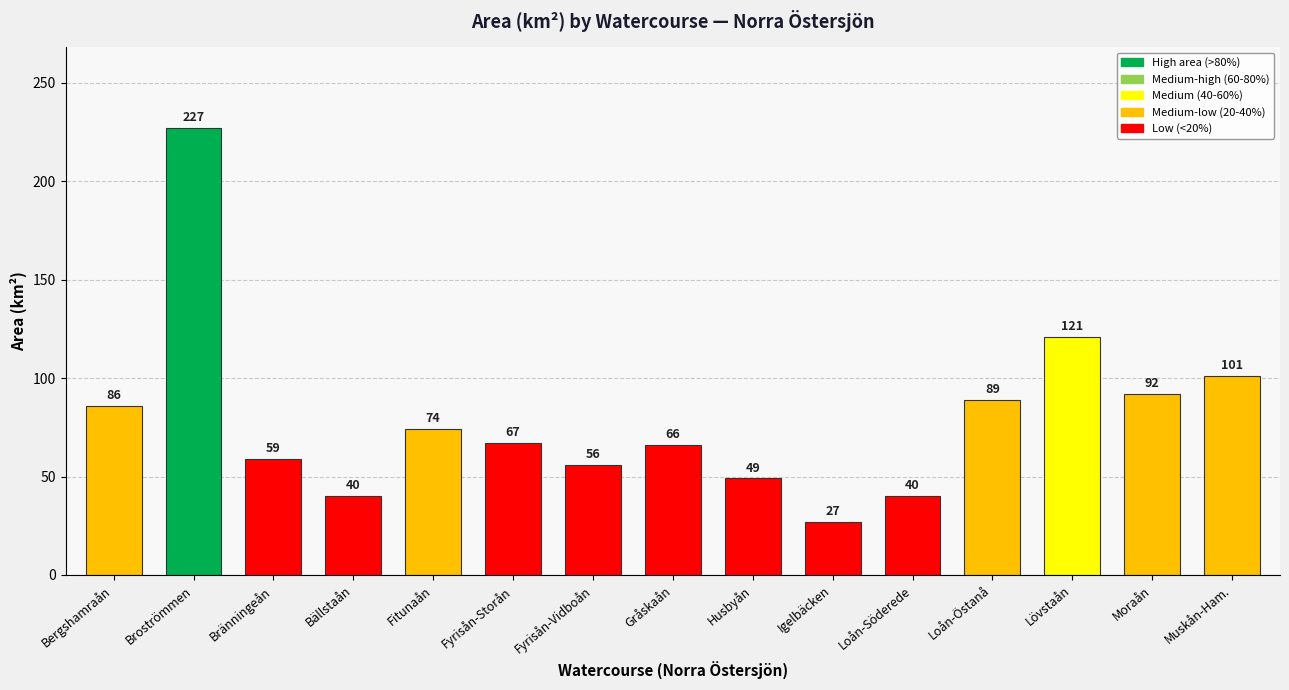

Reading right to left, extract all data points from this chart.

101	92	121	89	40	27	49	66	56	67	74	40	59	227	86